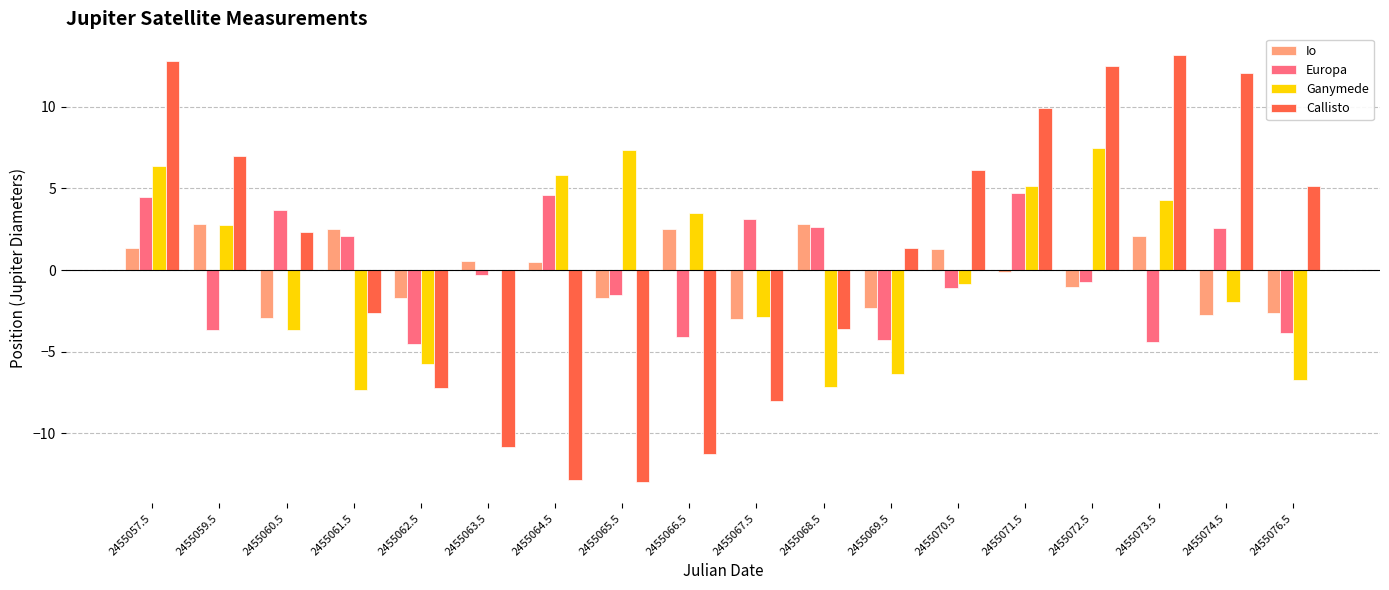

The Callisto series shows -8.1 at 2455067.5. True or false?

True